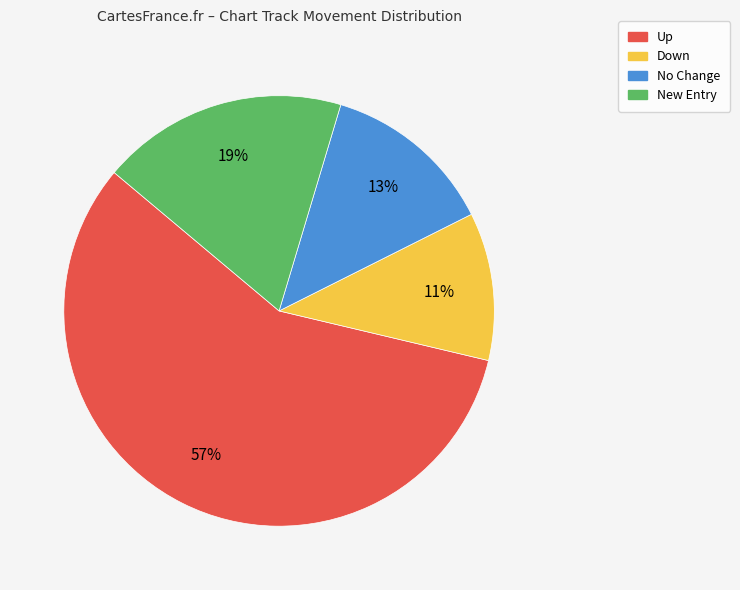

How many segments does this pie chart have?

4